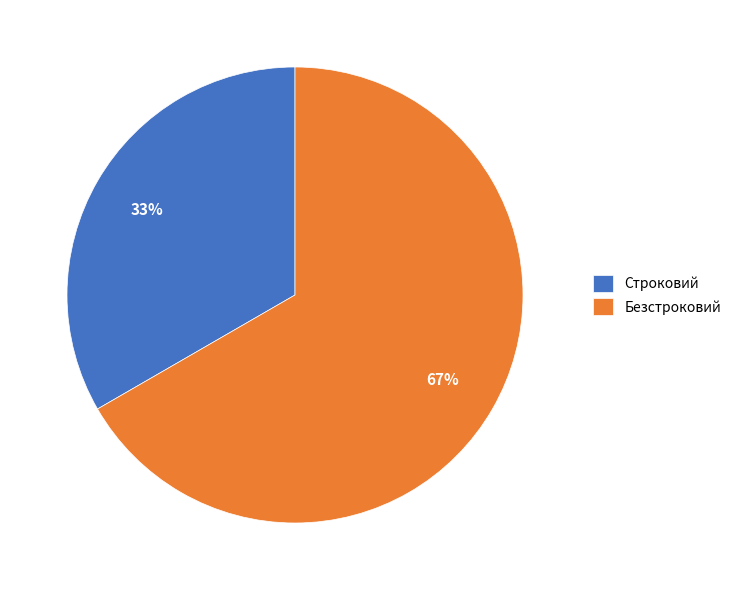

Combined, do Строковий and Безстроковий account for over 50%?

Yes